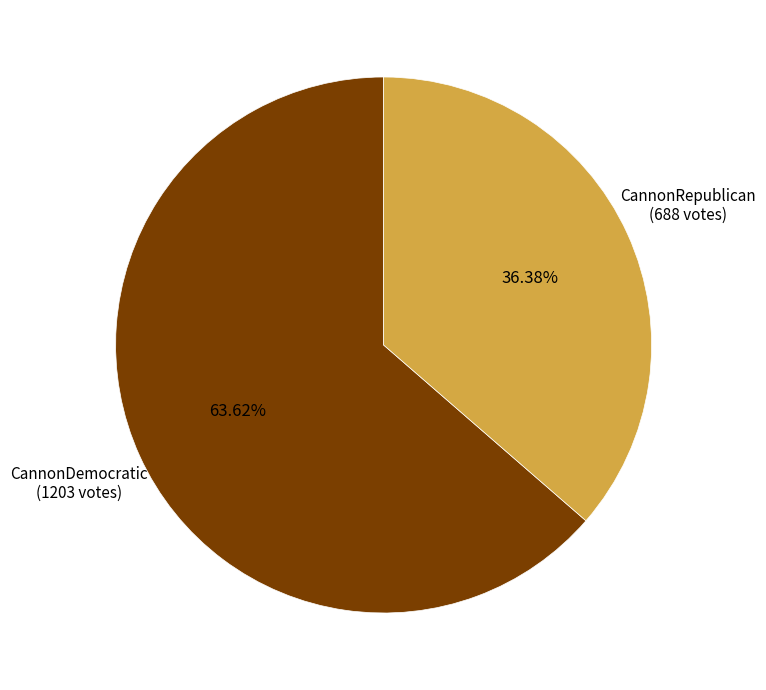

Is there a majority slice in this chart?

Yes